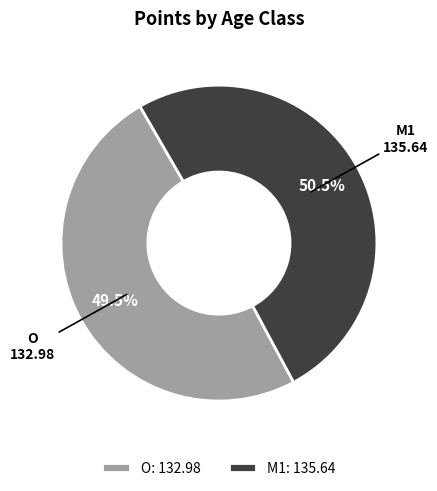

What is the largest slice in the pie chart?

M1